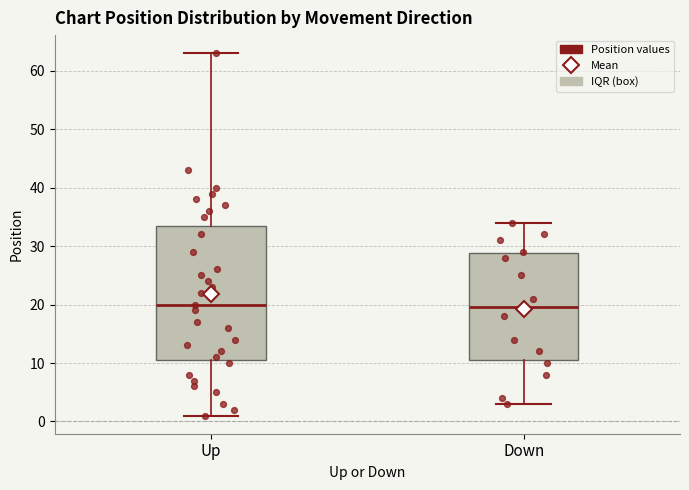

Comparing the boxes themselves (not the whiskers), which one is the tallest?

Up